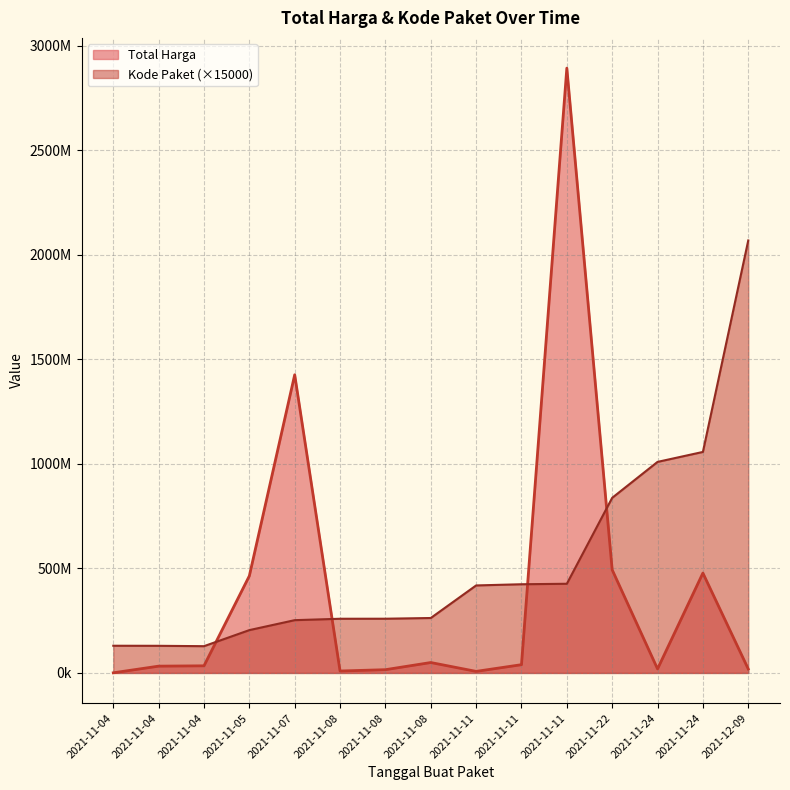

What is the average value of the Total Harga series?

398596754